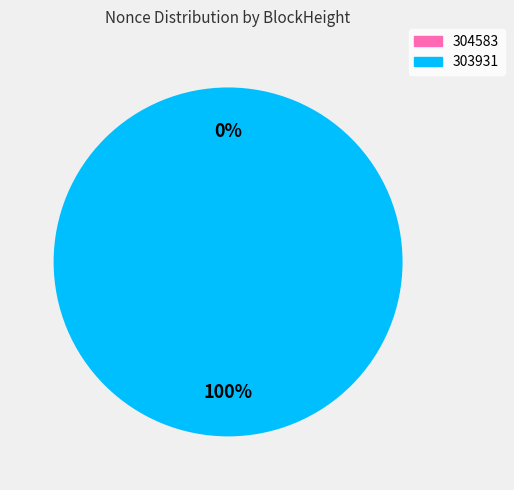

To the nearest percent, what portion does 303931 represent?

100%